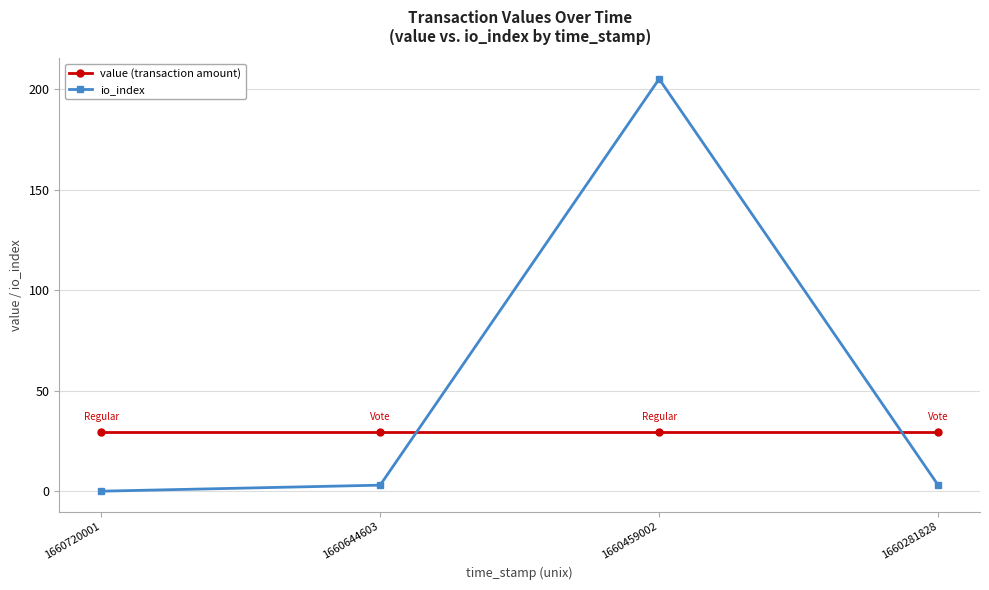

How many distinct data groups are displayed?

2